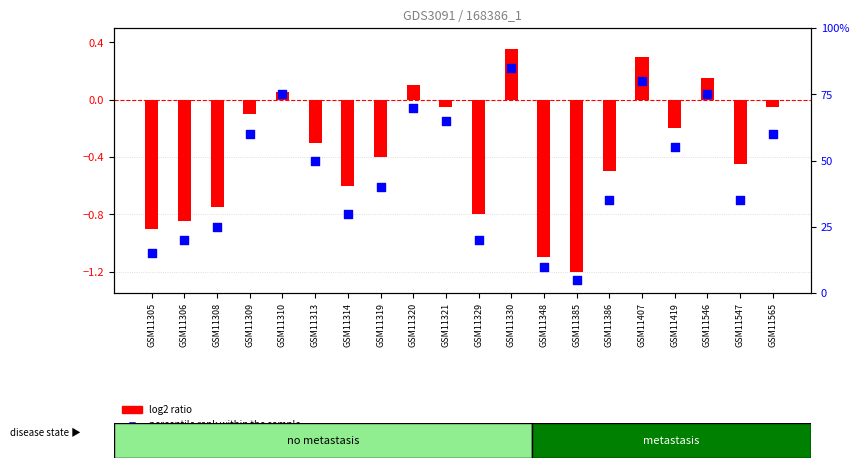

Approximately how many times larger is the value at GSM11385 compared to GSM11330?

0.1